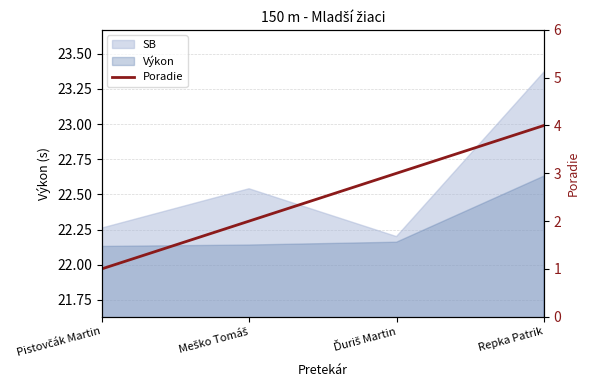

How many lines are shown in the chart?

1